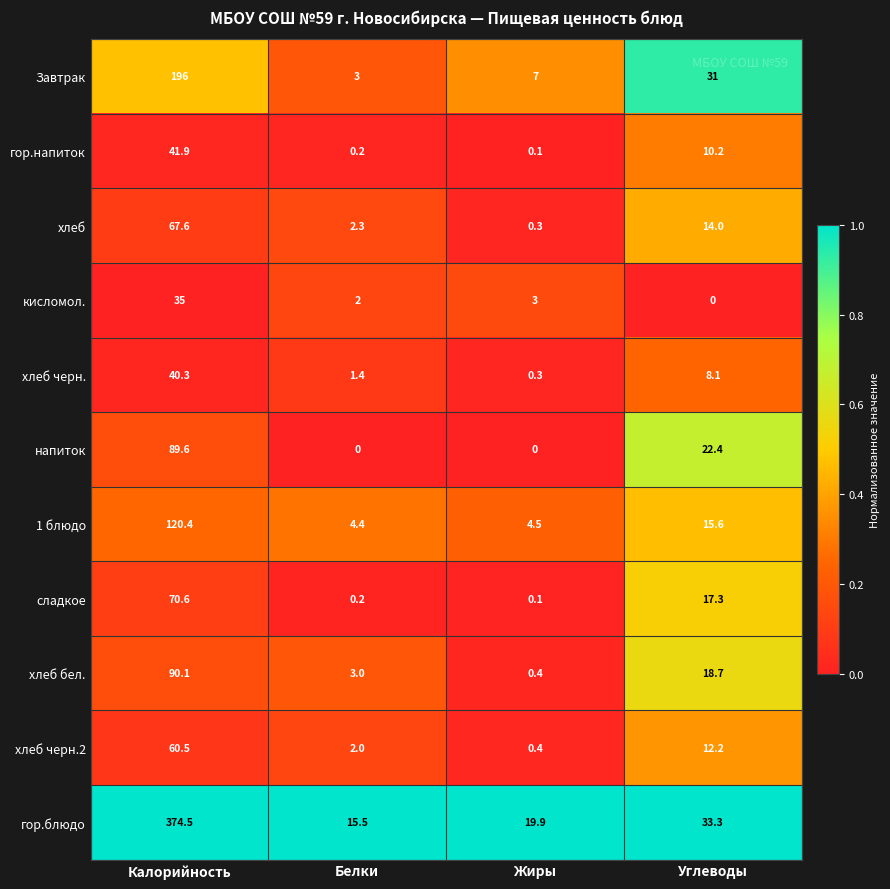

Rank the series at Калорийность from highest to lowest value.

гор.блюдо, Завтрак, 1 блюдо, хлеб бел., напиток, сладкое, хлеб, хлеб черн.2, гор.напиток, хлеб черн., кисломол.